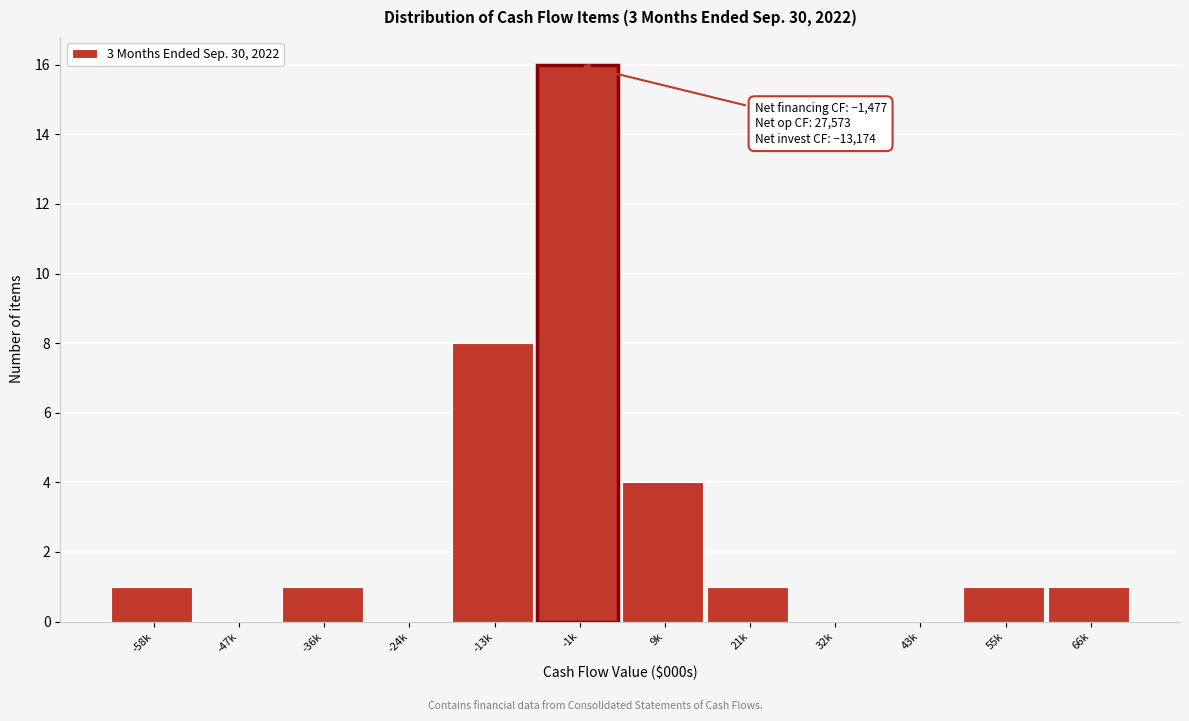

Reading right to left, what are all the values shown in this chart?

66k=1	55k=1	43k=0	32k=0	21k=1	9k=4	-1k=16	-13k=8	-24k=0	-36k=1	-47k=0	-58k=1